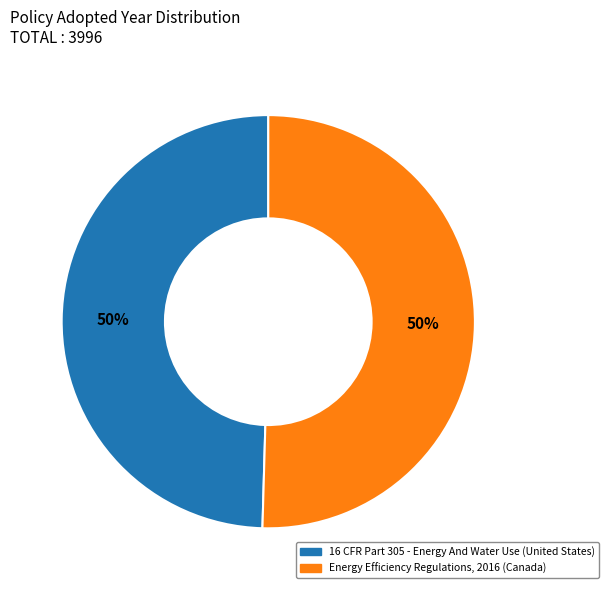

To the nearest percent, what is the average slice percentage?

50%